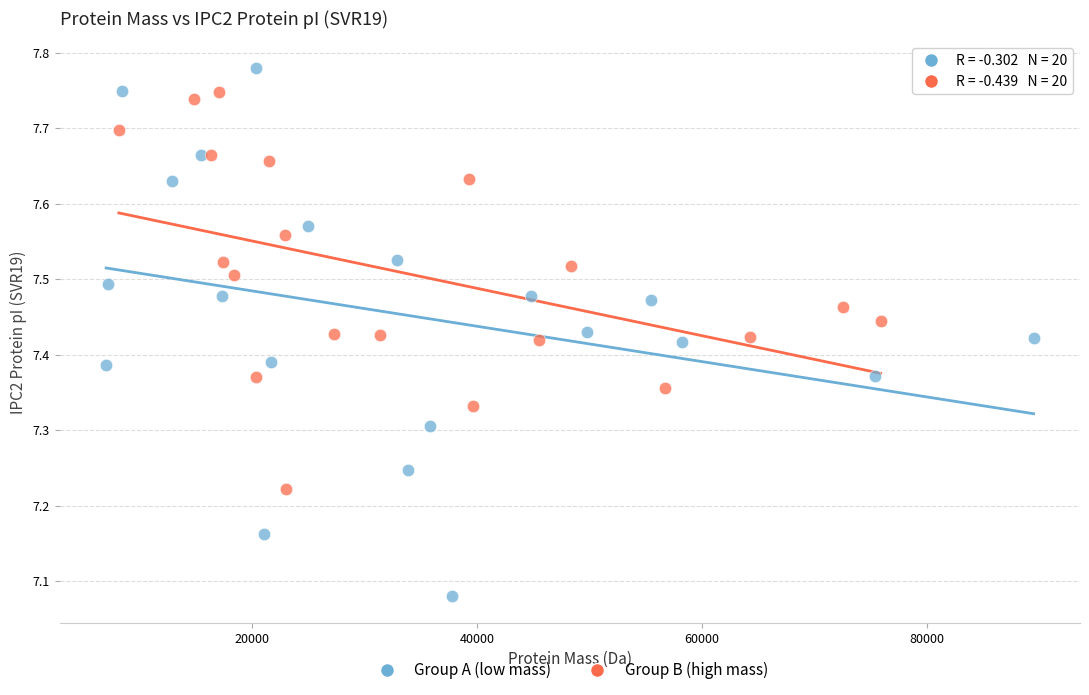

Which series reaches the maximum Y coordinate?

Group A (low mass)